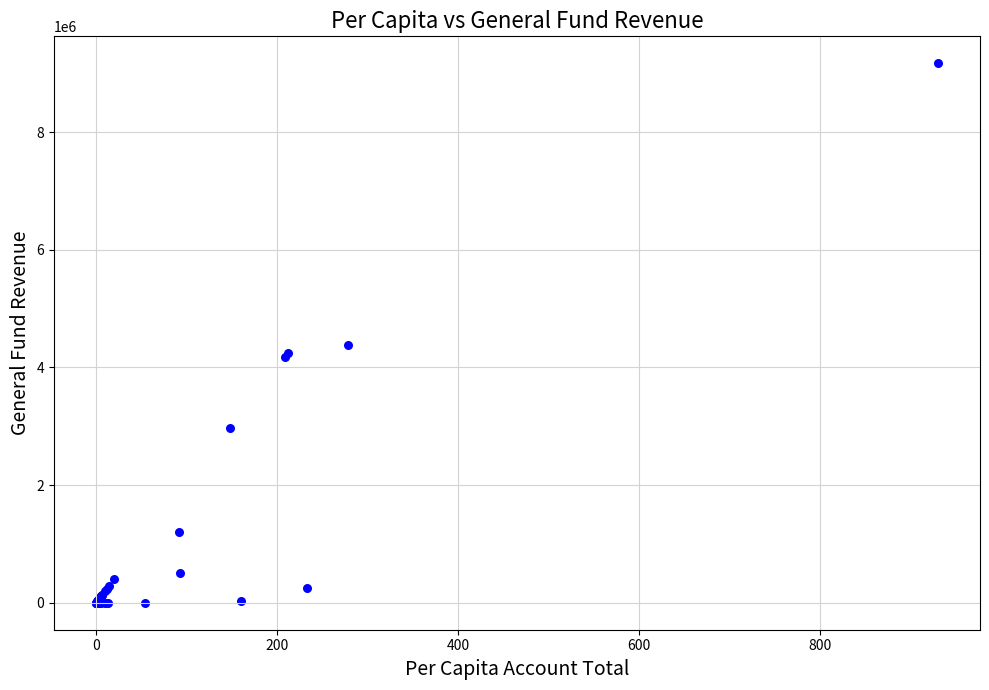

What Y value in the scatter plot is closest to 4584287?

4382505